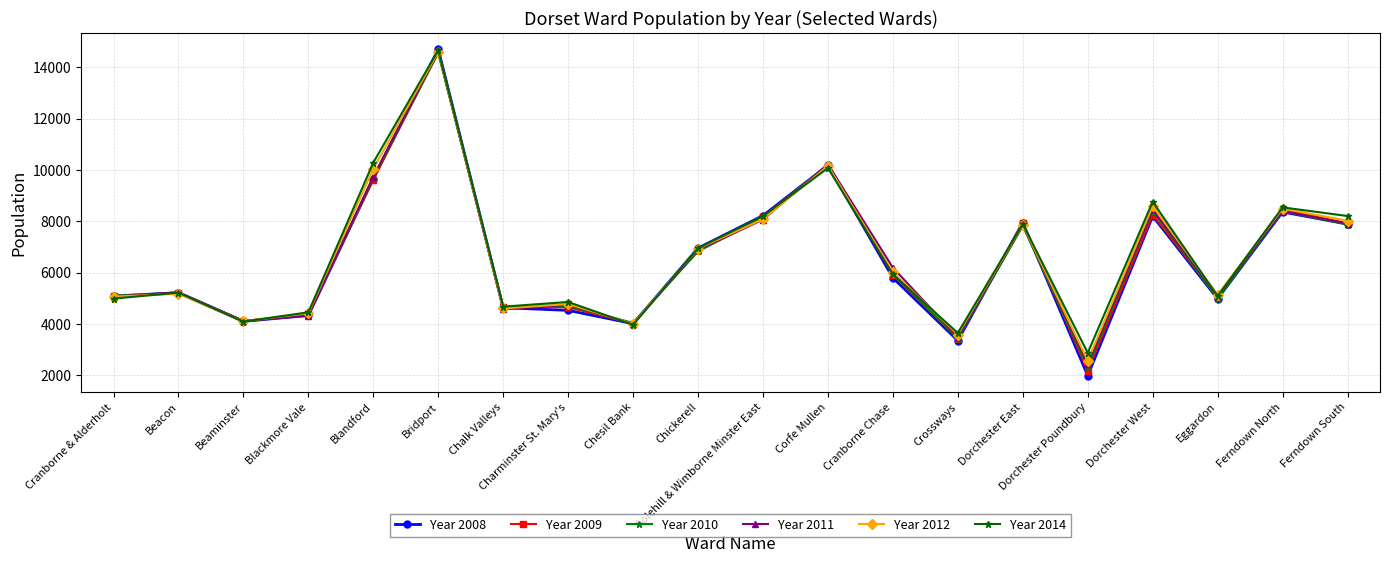

How many data points does each series have?

20